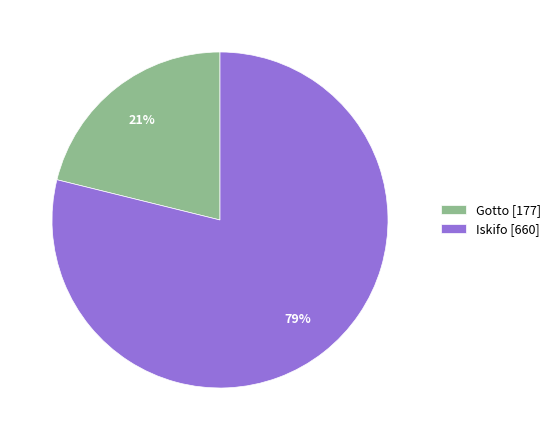

What is the ratio of the value at Gotto to the value at Iskifo?

0.3